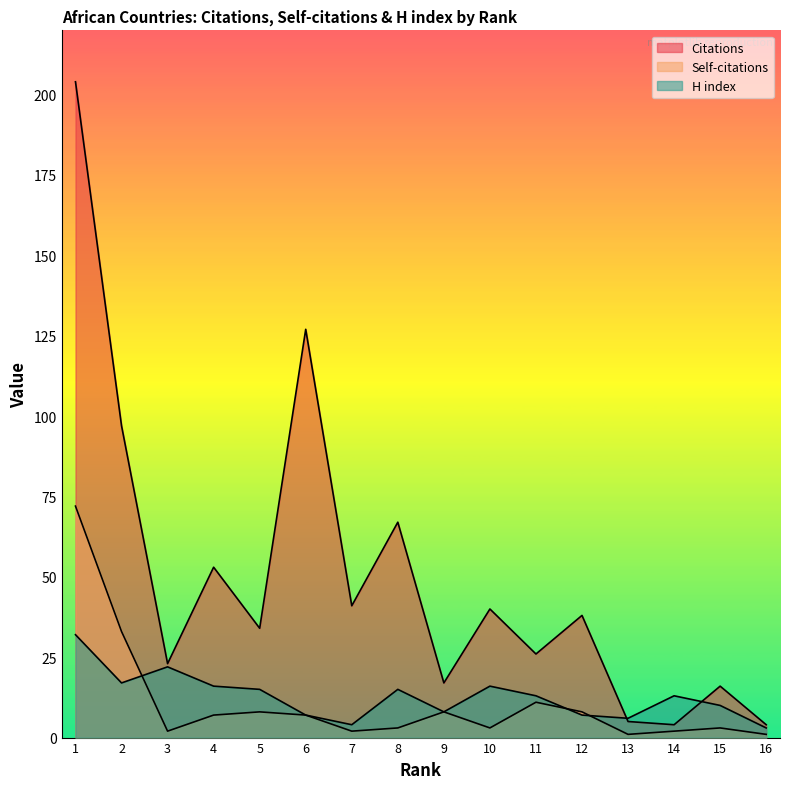

Which series has the largest total across all categories?

Citations